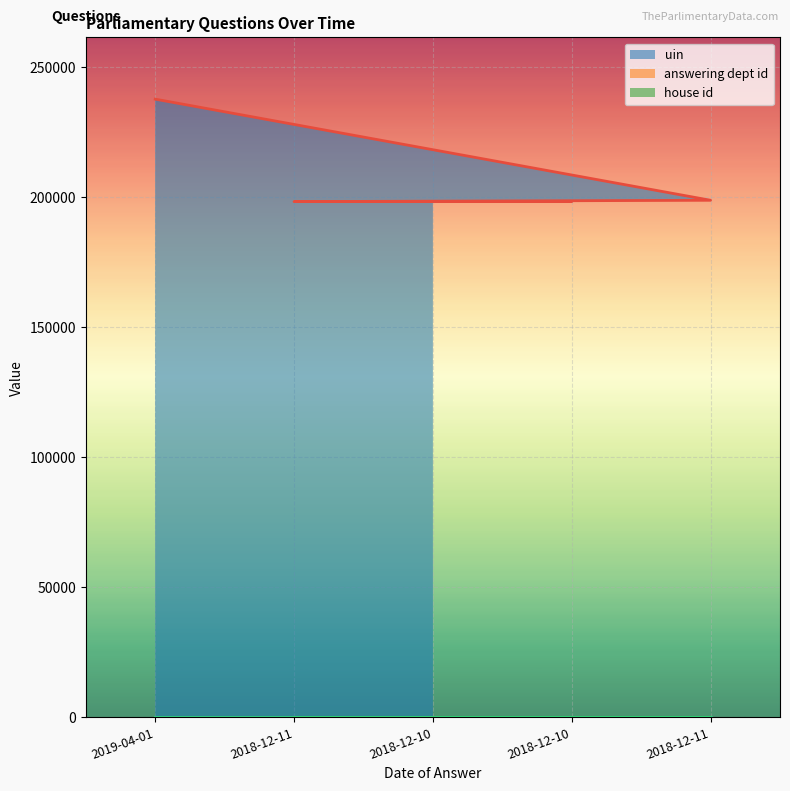

At which label does answering dept id reach its minimum?

2019-04-01